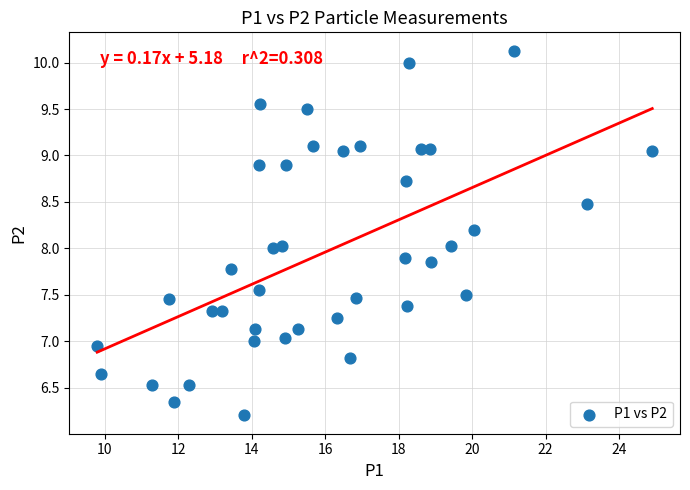

What is the range of X values (max minus min)?

15.1